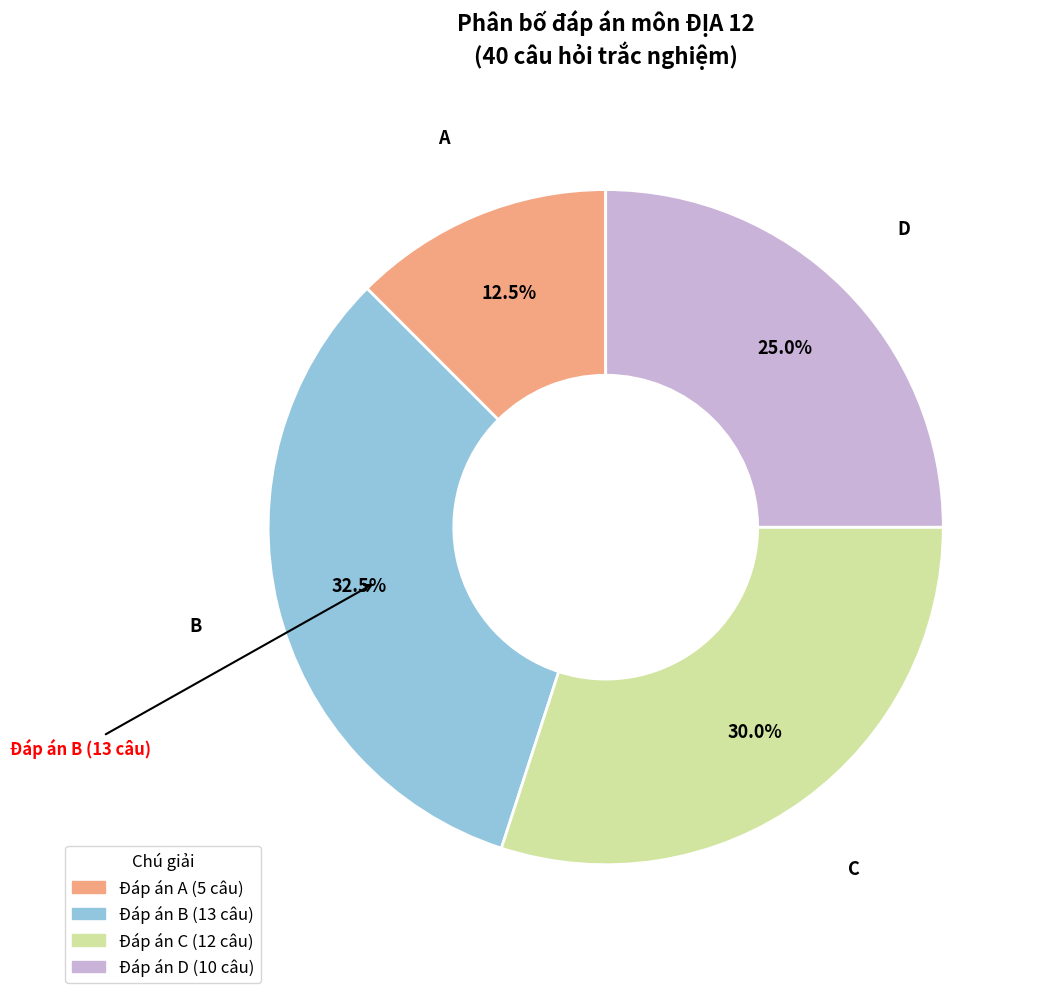

Is there any slice that represents more than half of the pie?

No